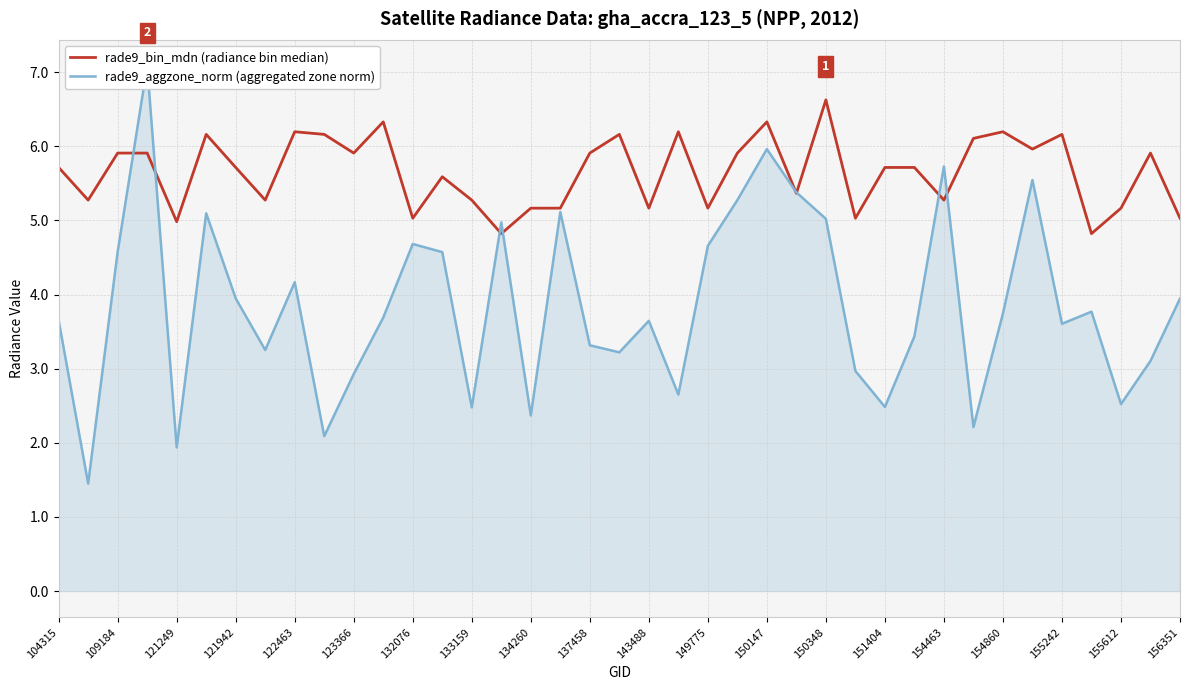

How many data points in rade9_aggzone_norm (aggregated zone norm) are less than 3?

11